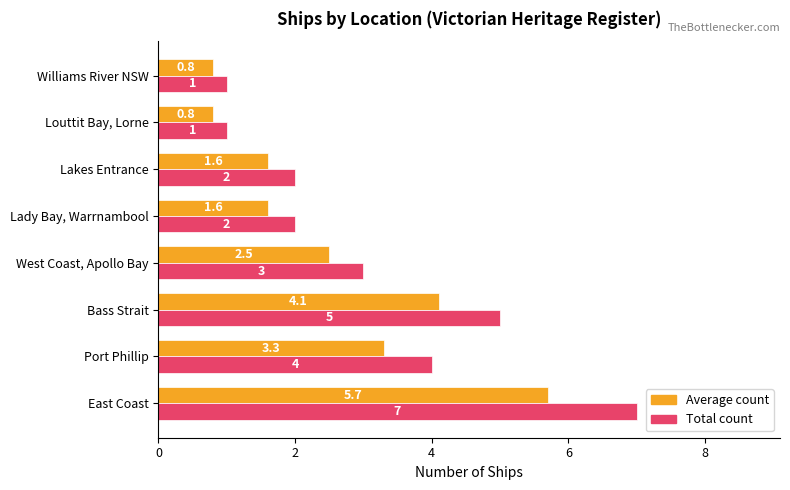

List the series in order of their peak value, highest first.

Total count, Average count